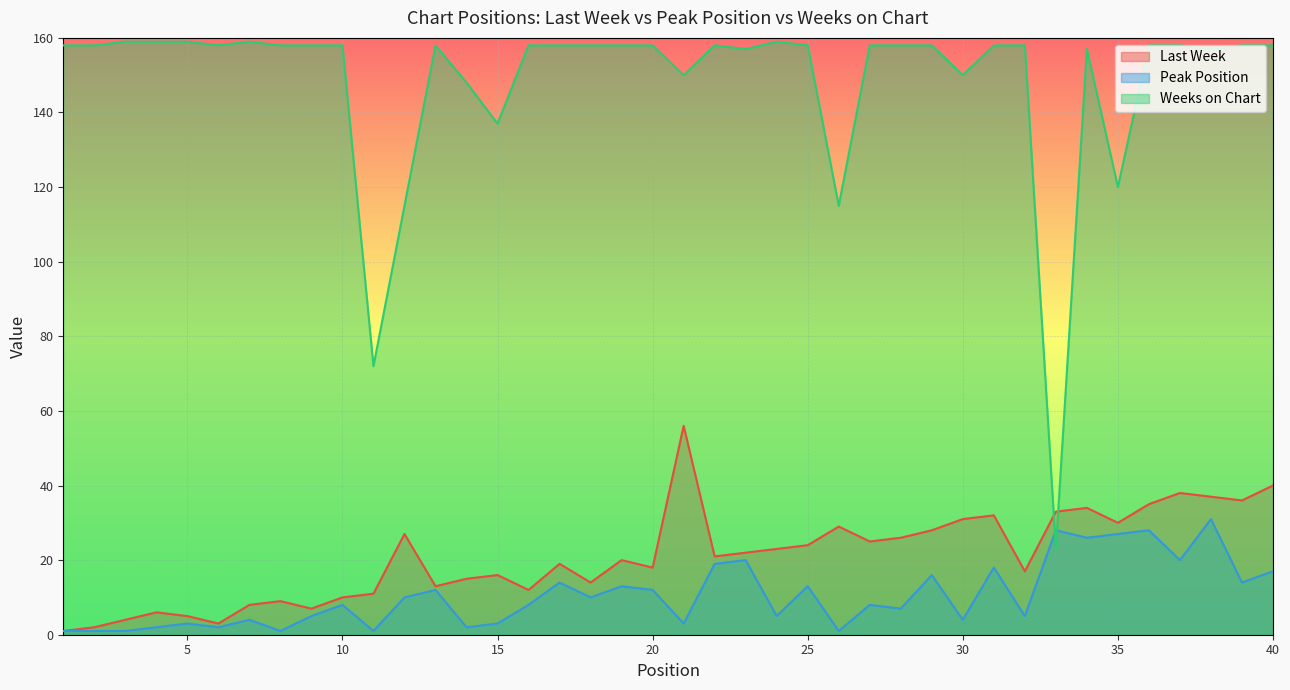

Is it true that Last Week equals 18 at 20?

True